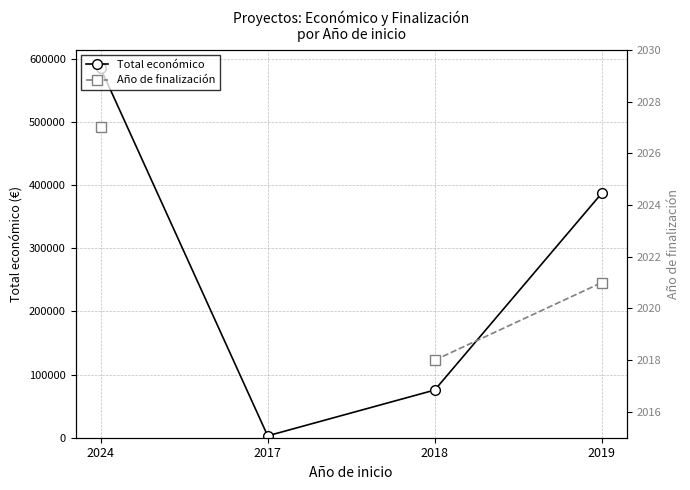

At which label is Total económico closest to 294230?

2019